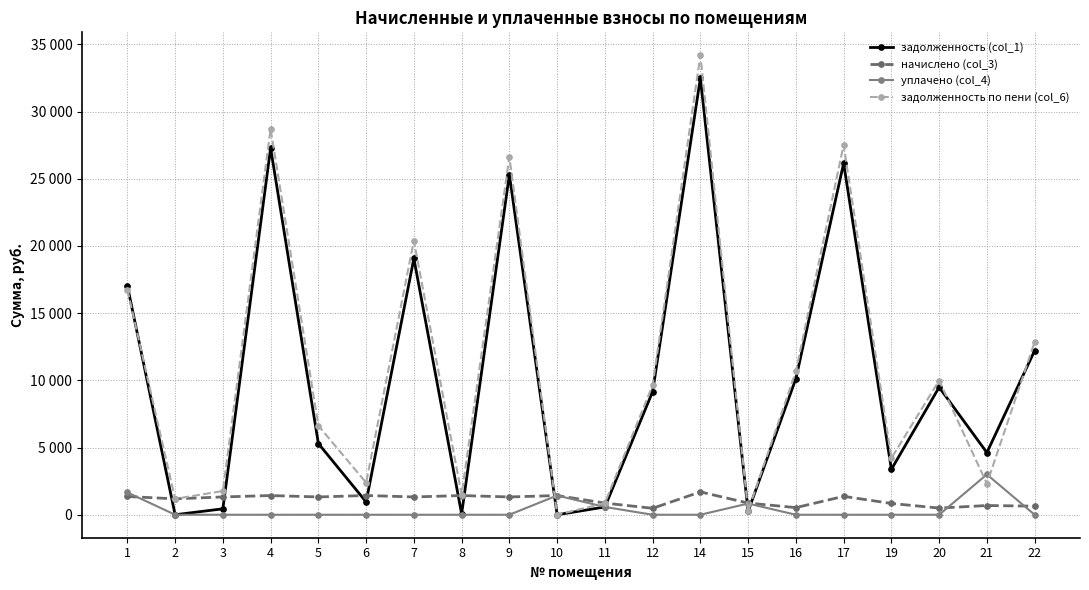

Does the chart have visible grid lines?

Yes